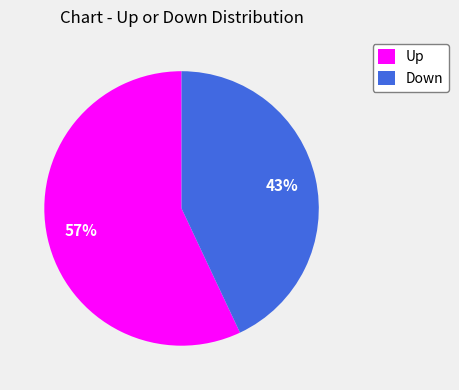

Is the sum of Up and Down greater than half?

Yes